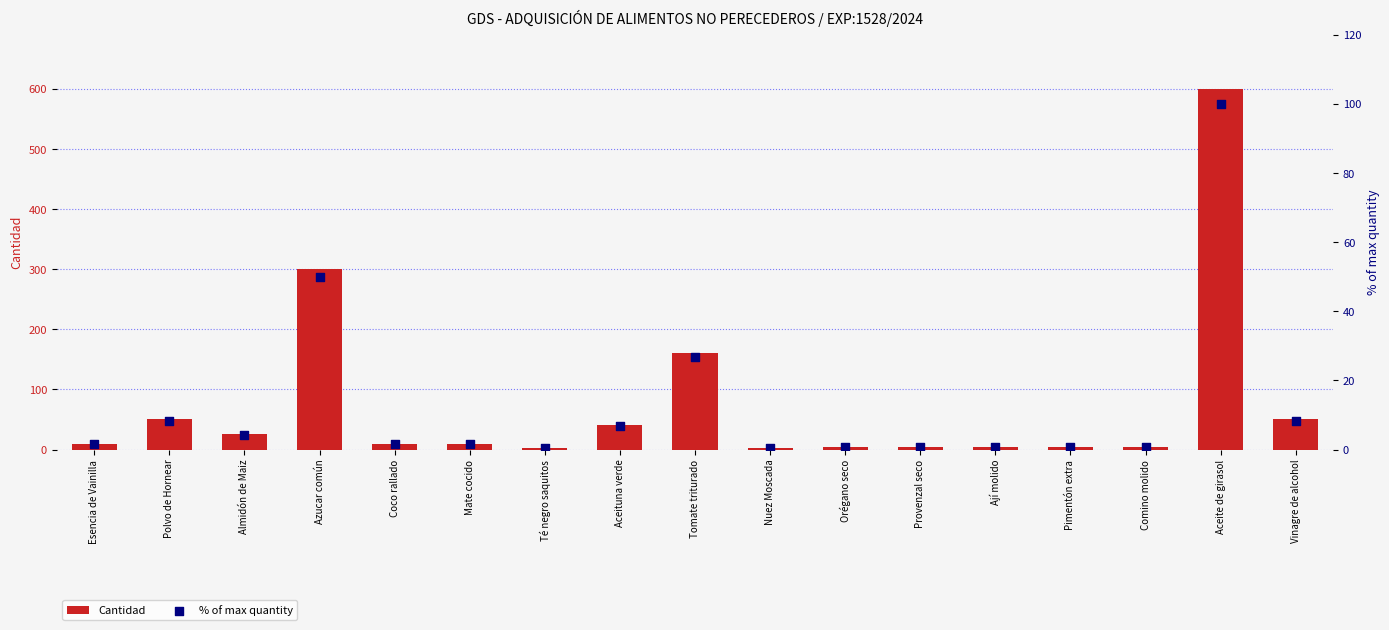

Which series contains the highest Y value?

Cantidad